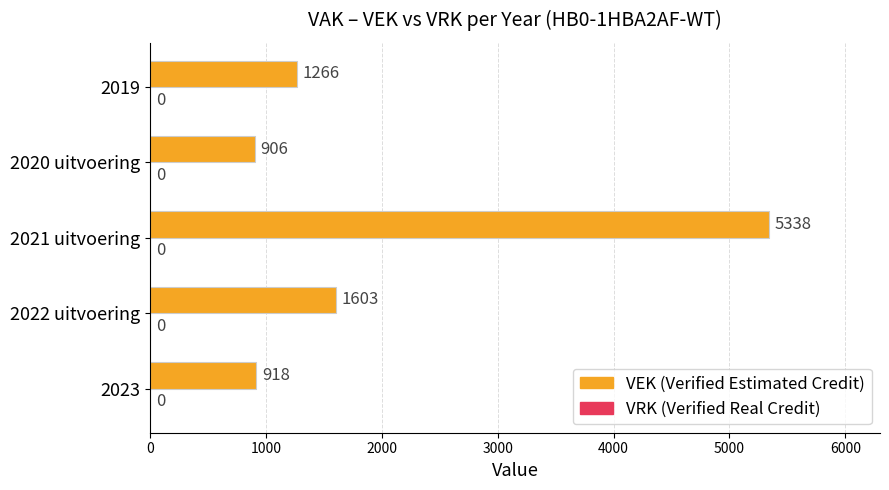

Between 2020 uitvoering and 2023, which is larger?

2023